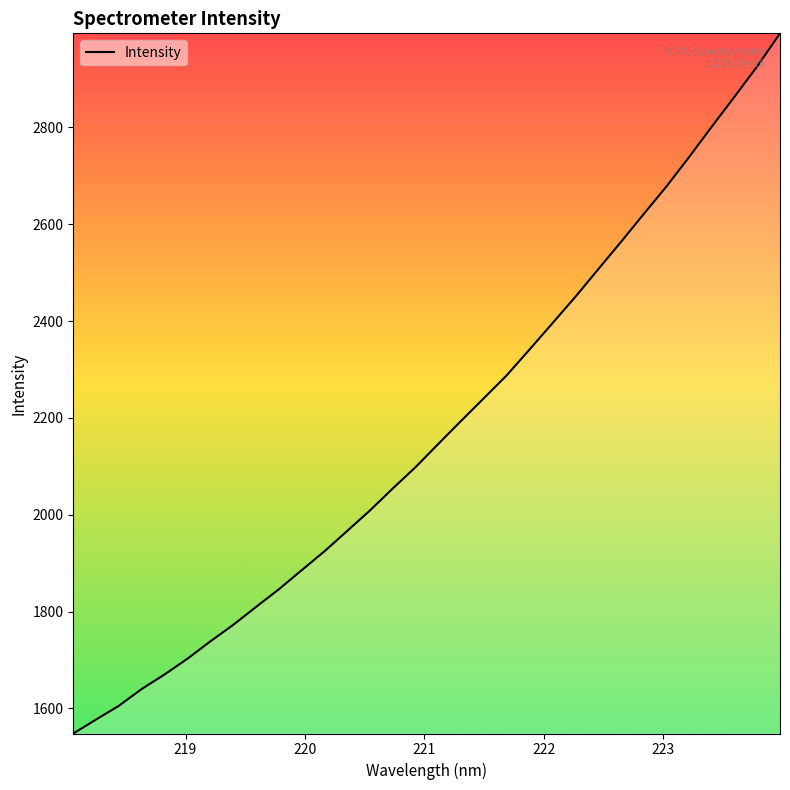

What is the greatest value displayed?

2994.0